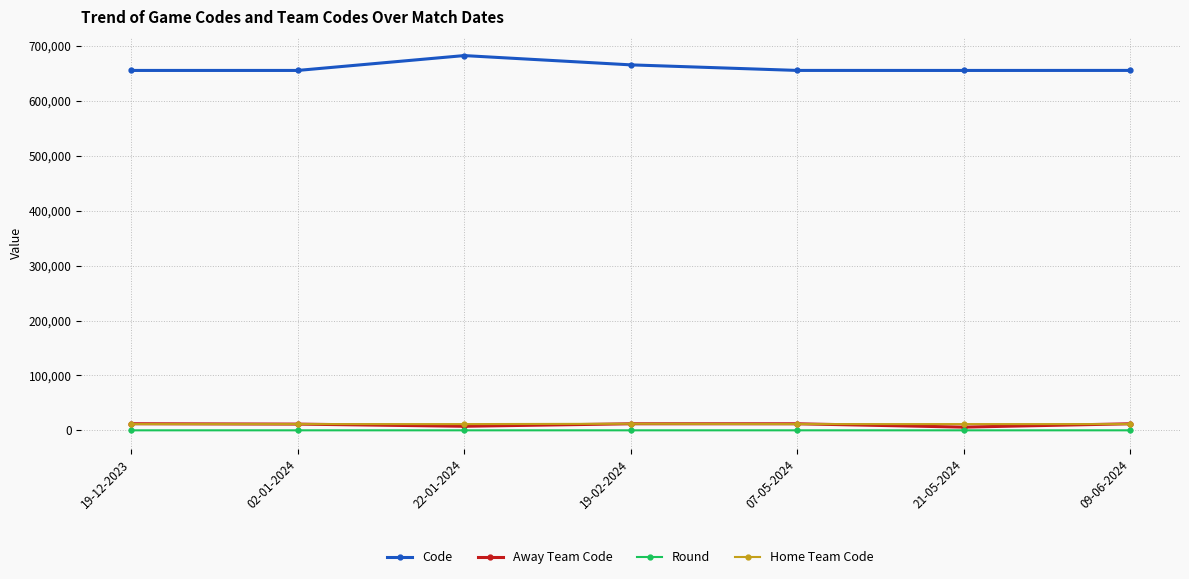

True or false: Code and Round cross at least once.

False